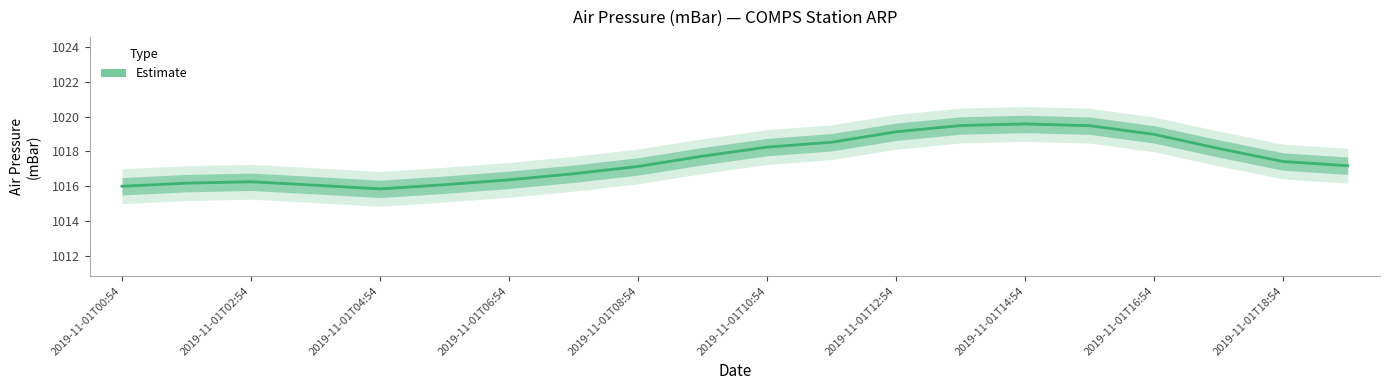

Which has a higher value, 16 or 2019-11-01T02:54?

16